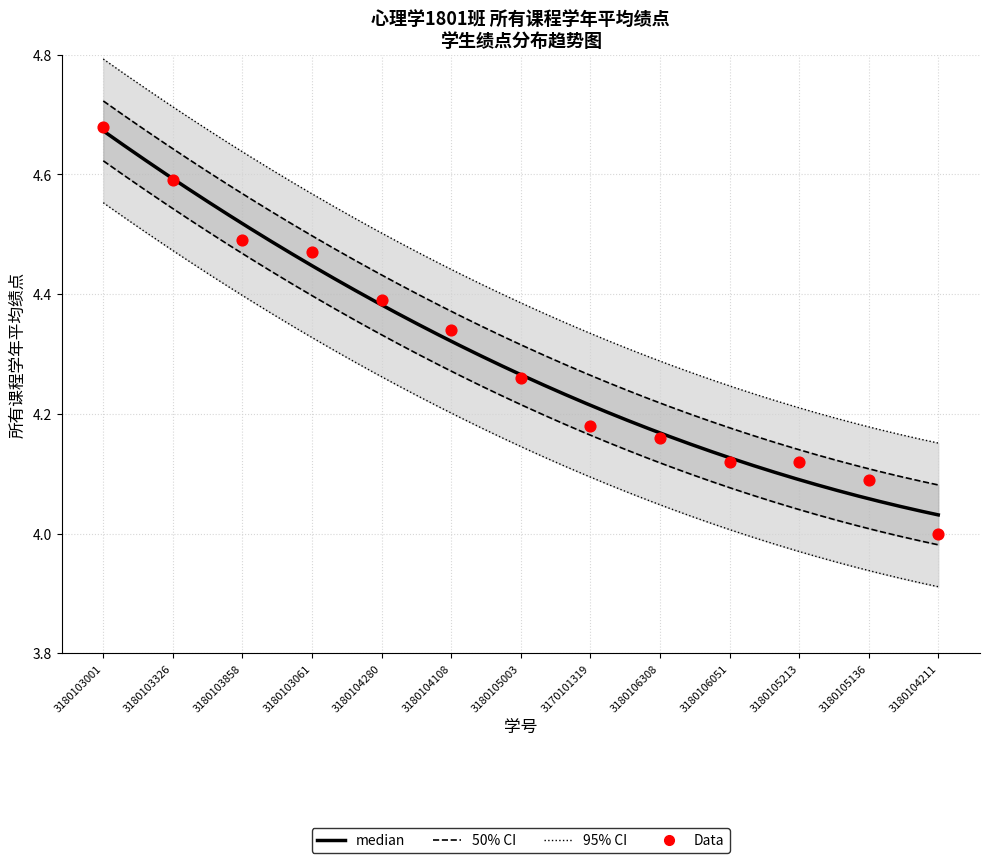

Approximately how many times larger is the value at 3180105003 compared to 3170101319?

1.0